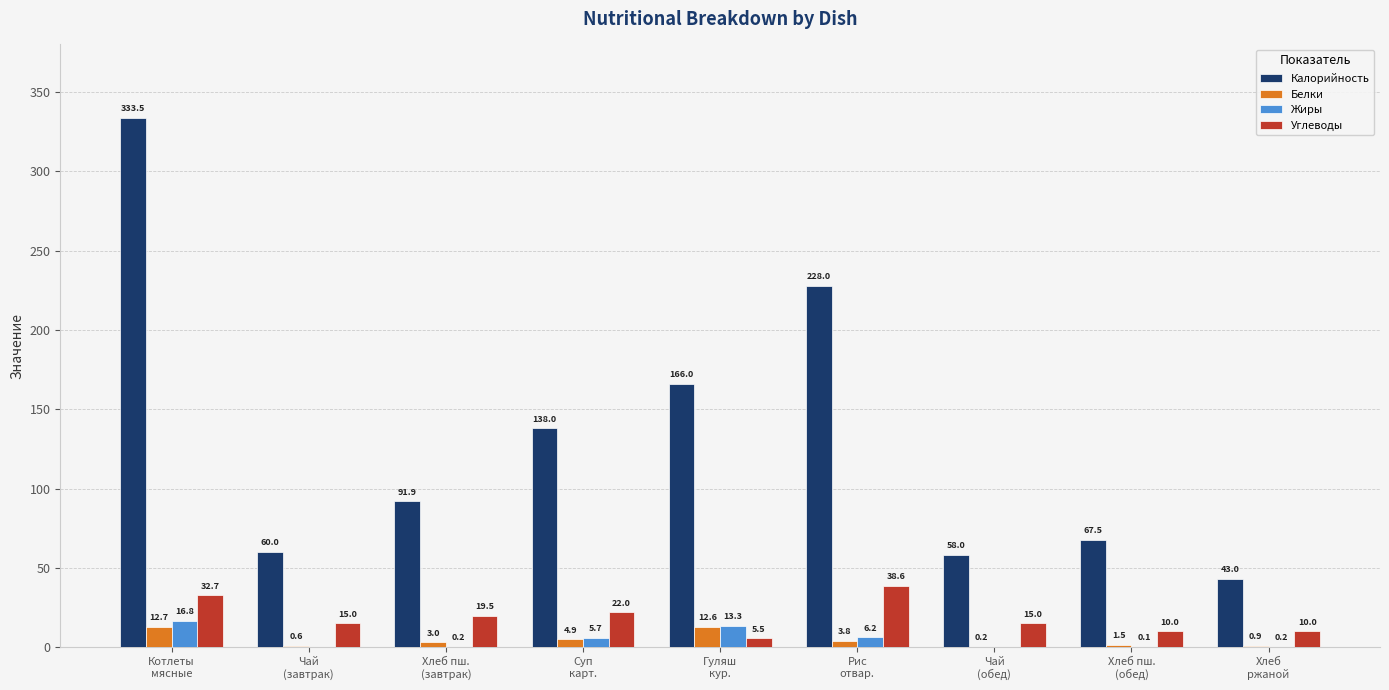

Reading right to left, transcribe all the data shown in this chart.

Калорийность: Хлеб
ржаной=43.0	Хлеб пш.
(обед)=67.5	Чай
(обед)=58.0	Рис
отвар.=228.0	Гуляш
кур.=166.0	Суп
карт.=138.0	Хлеб пш.
(завтрак)=91.9	Чай
(завтрак)=60.0	Котлеты
мясные=333.5
Белки: Хлеб
ржаной=0.9	Хлеб пш.
(обед)=1.5	Чай
(обед)=0.2	Рис
отвар.=3.8	Гуляш
кур.=12.6	Суп
карт.=4.9	Хлеб пш.
(завтрак)=3.0	Чай
(завтрак)=0.6	Котлеты
мясные=12.7
Жиры: Хлеб
ржаной=0.2	Хлеб пш.
(обед)=0.1	Чай
(обед)=0.0	Рис
отвар.=6.2	Гуляш
кур.=13.3	Суп
карт.=5.7	Хлеб пш.
(завтрак)=0.2	Чай
(завтрак)=0.0	Котлеты
мясные=16.8
Углеводы: Хлеб
ржаной=10.0	Хлеб пш.
(обед)=10.0	Чай
(обед)=15.0	Рис
отвар.=38.6	Гуляш
кур.=5.5	Суп
карт.=22.0	Хлеб пш.
(завтрак)=19.5	Чай
(завтрак)=15.0	Котлеты
мясные=32.7